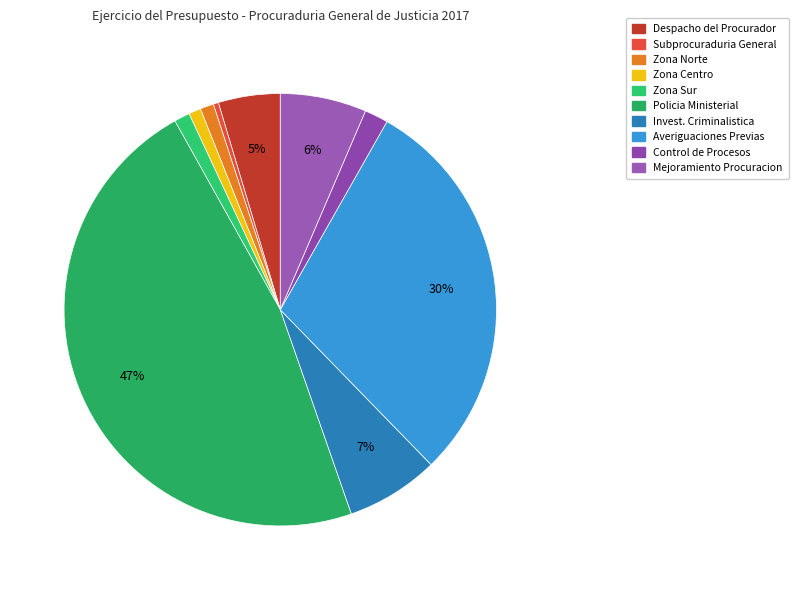

Which category has the smallest portion of the pie?

SUBPROCURADURIA GENERAL